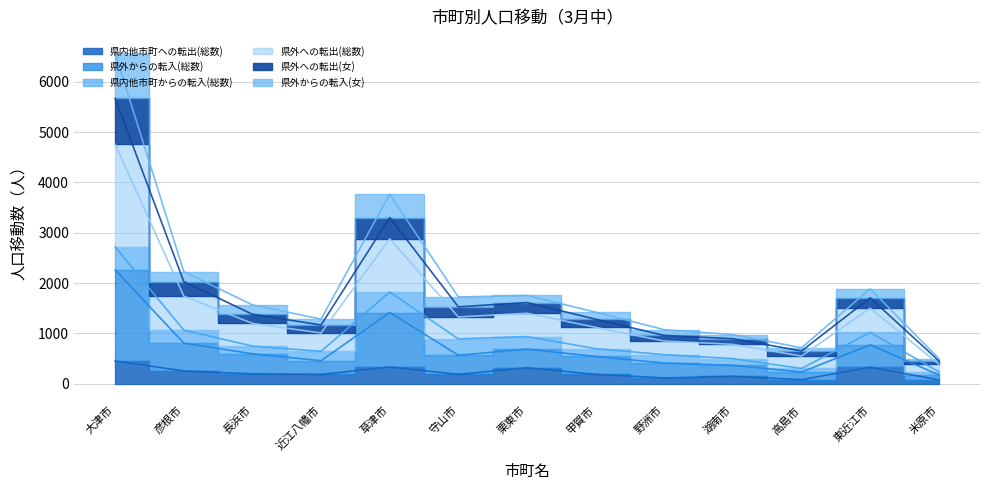

Which label corresponds to the largest value in the chart?

大津市